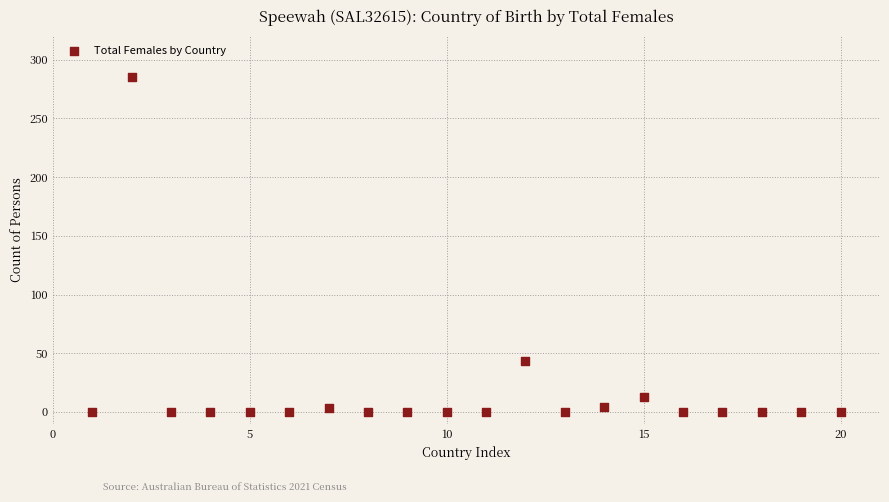

What is the range of Y values (max minus min)?

285